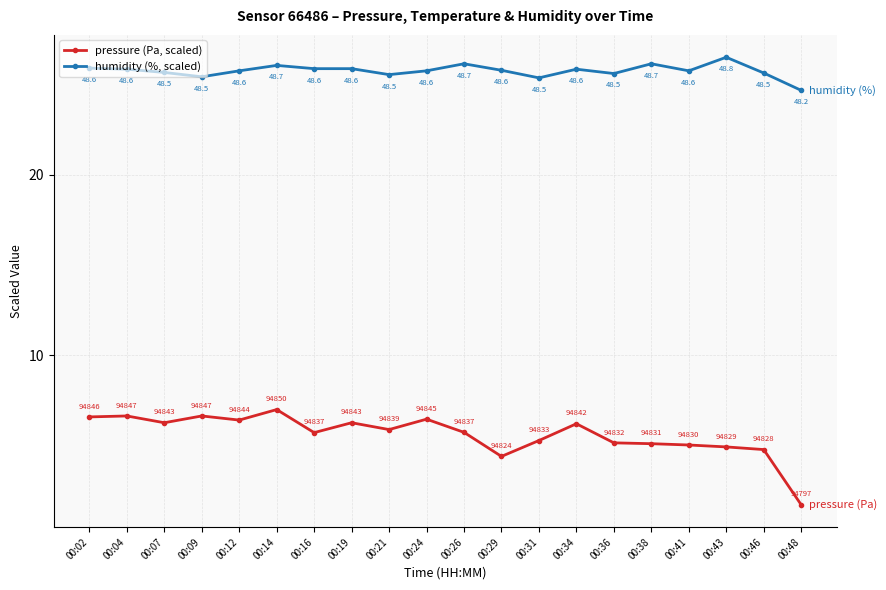

List the series in order of their overall mean, highest first.

humidity (%, scaled), pressure (Pa, scaled)